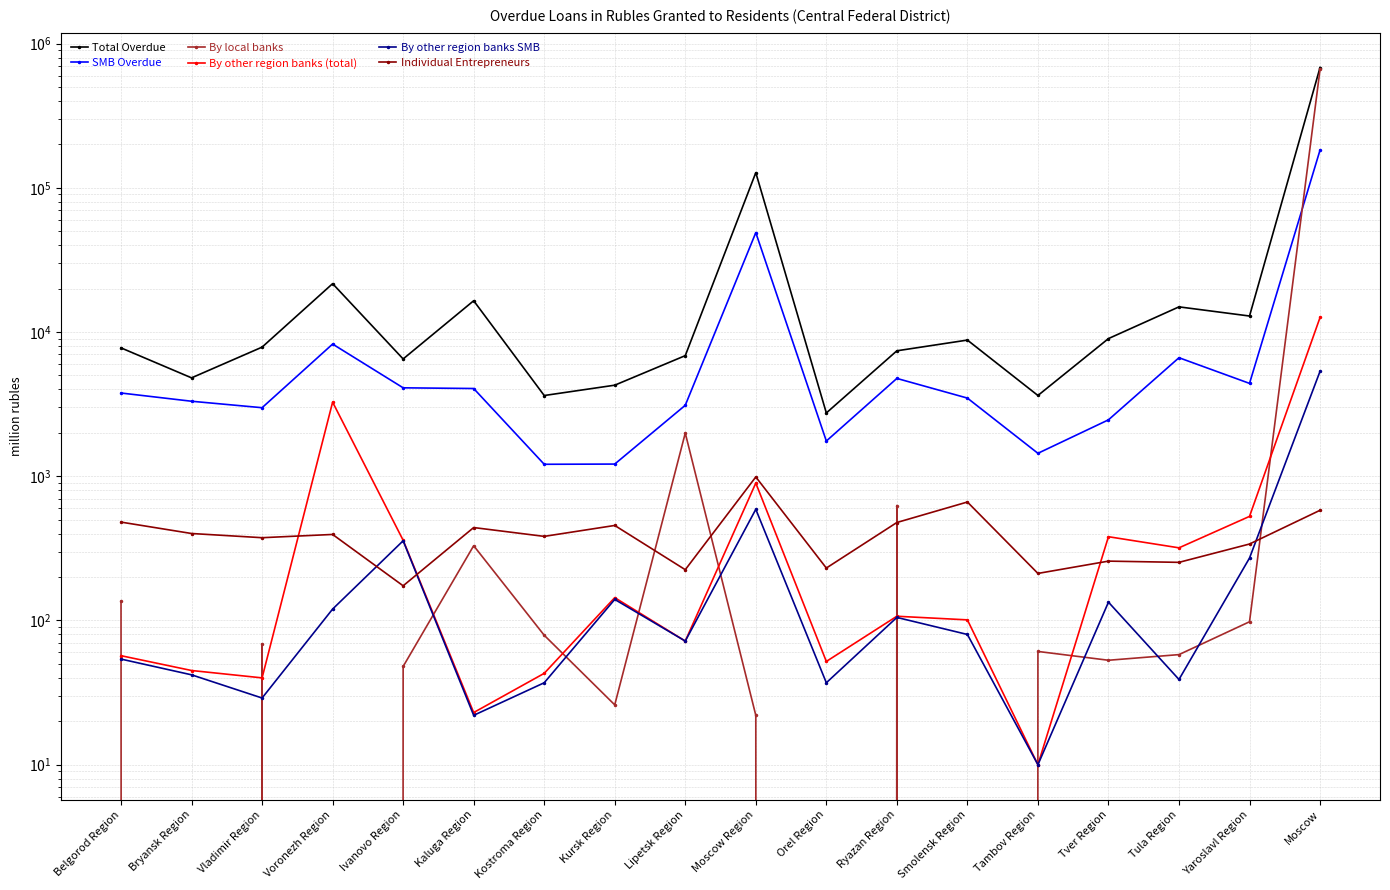

Between Smolensk Region and Lipetsk Region, which is larger?

Smolensk Region